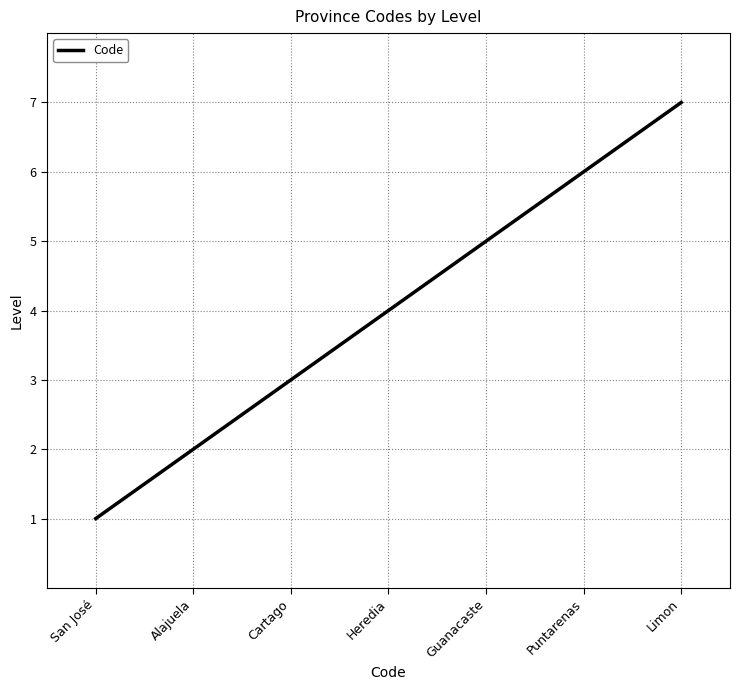

What value does the data have at Puntarenas?

6